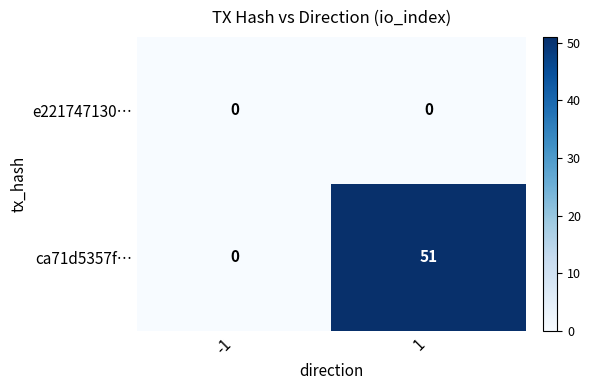

Rank the series by their maximum value, from highest to lowest.

ca71d5357f…, e221747130…